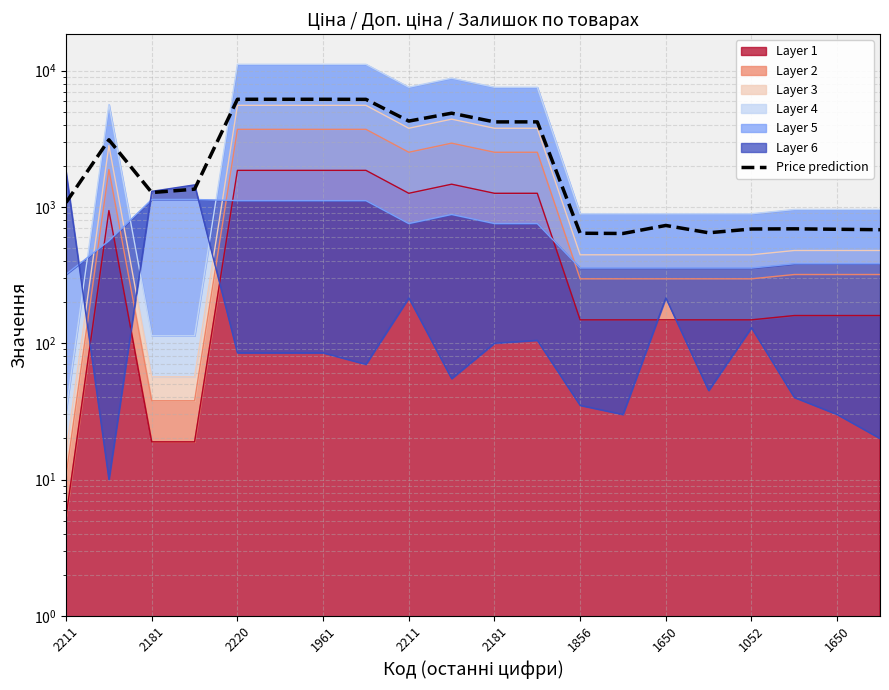

What is the sum of the values at 11 and 1961?

5551.1